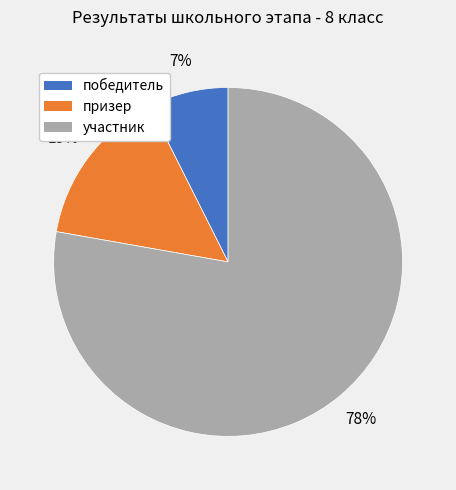

Which category has the biggest portion of the pie?

участник